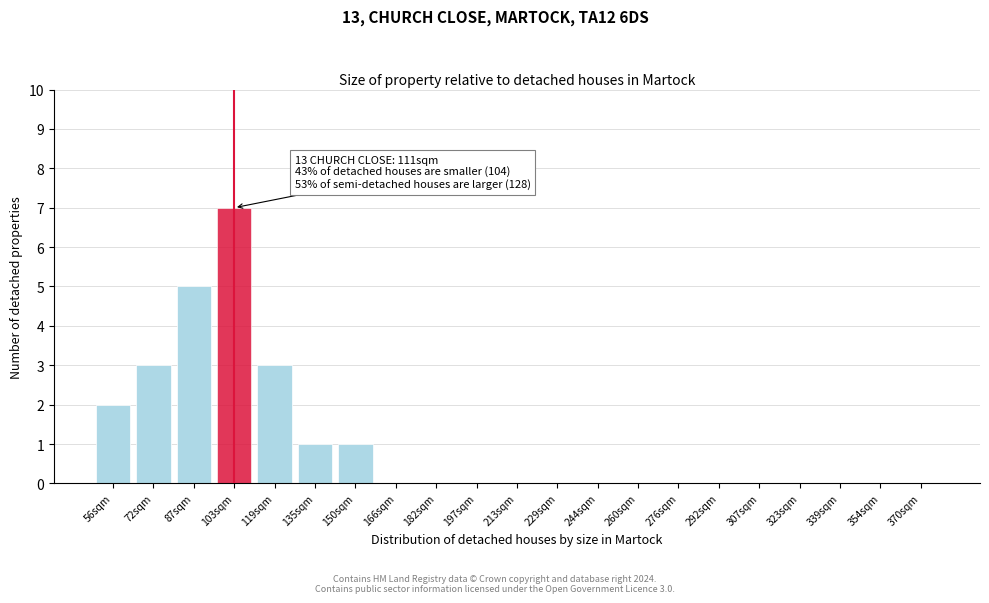

Reading right to left, transcribe all the data shown in this chart.

370sqm=0	354sqm=0	339sqm=0	323sqm=0	307sqm=0	292sqm=0	276sqm=0	260sqm=0	244sqm=0	229sqm=0	213sqm=0	197sqm=0	182sqm=0	166sqm=0	150sqm=1	135sqm=1	119sqm=3	103sqm=7	87sqm=5	72sqm=3	56sqm=2